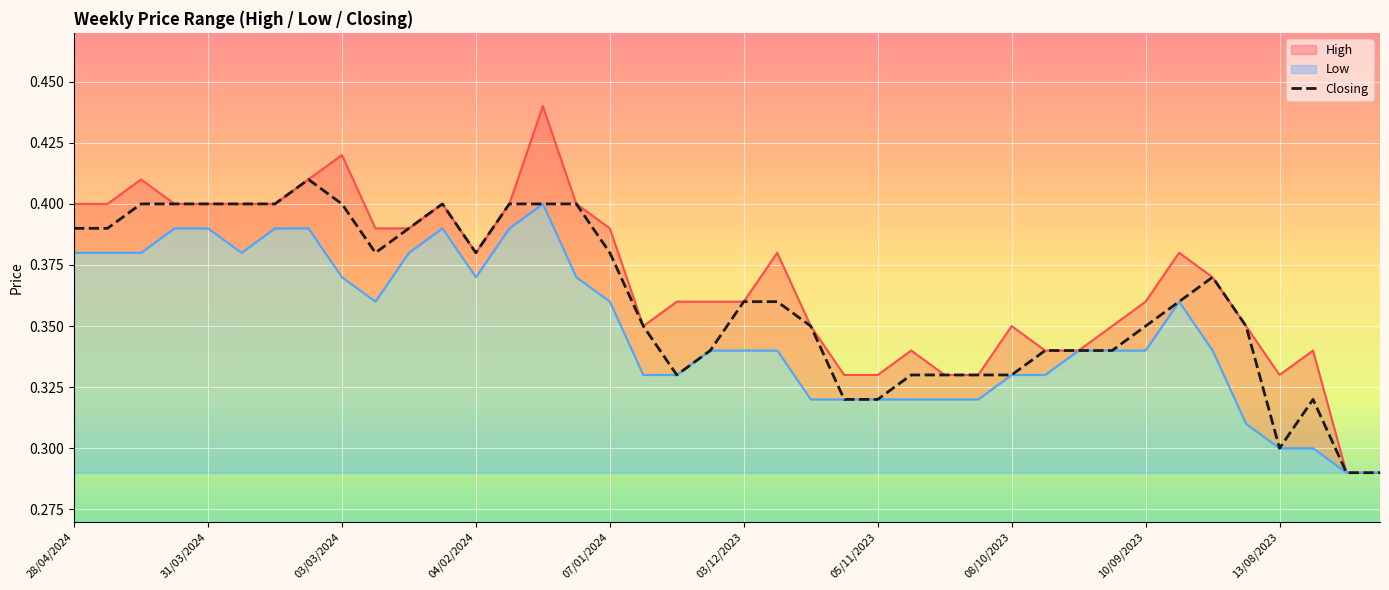

What is the difference between the maximum and minimum values in the Low series?

0.1